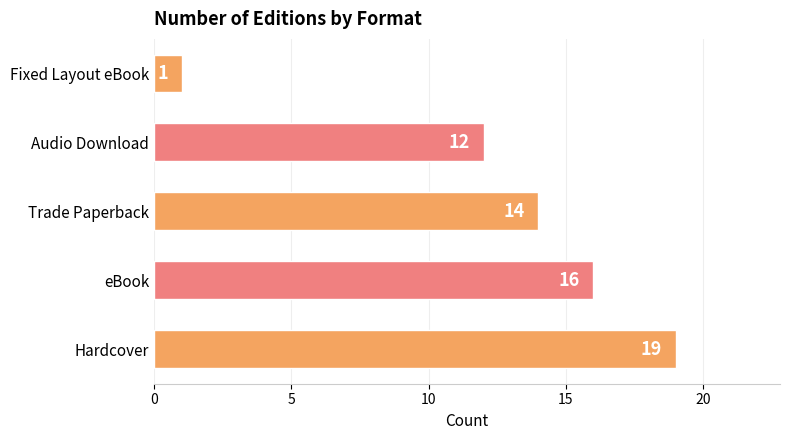

Reading top to bottom, extract all data points from this chart.

1	12	14	16	19